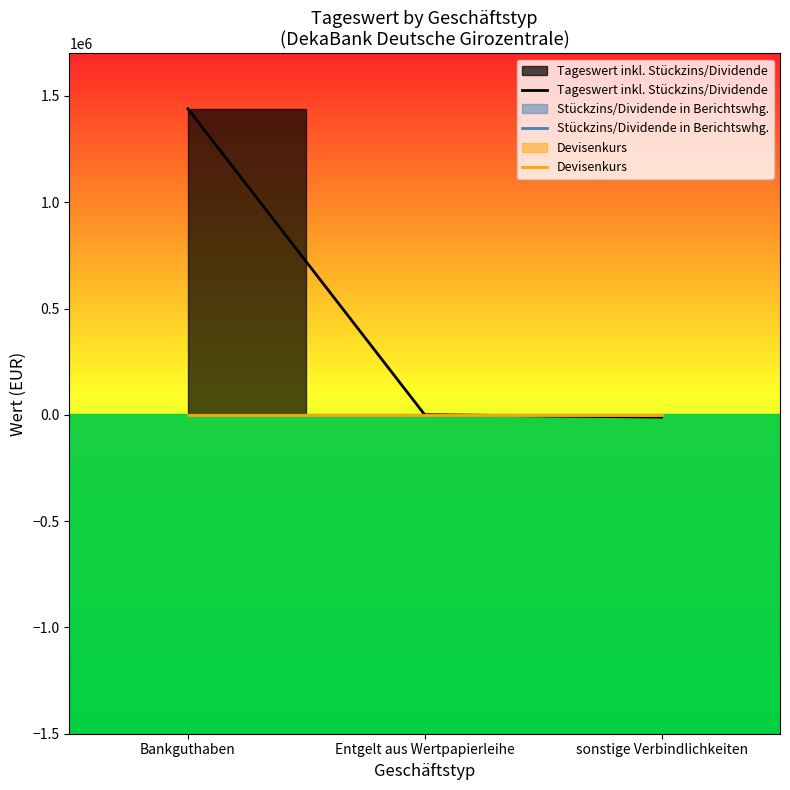

At which category is the sum across all series the highest?

Bankguthaben